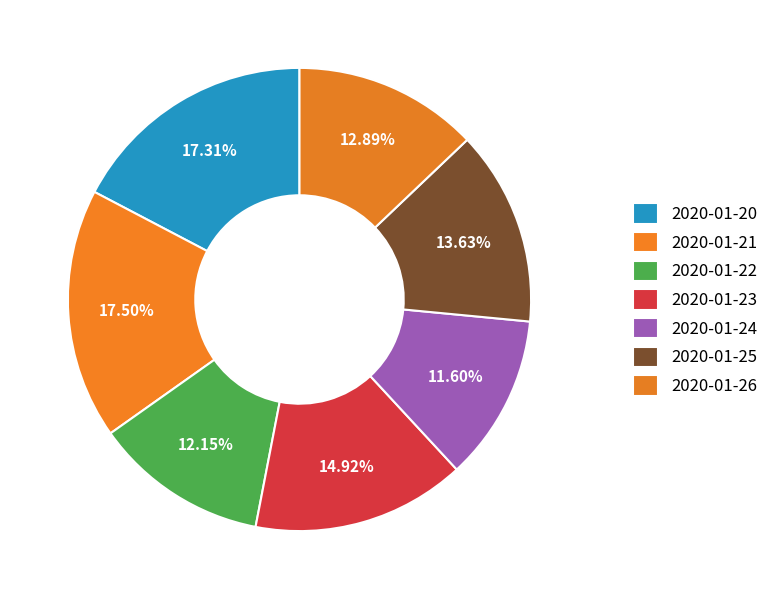

What percentage is the 2020-01-25 slice, to the nearest percent?

14%